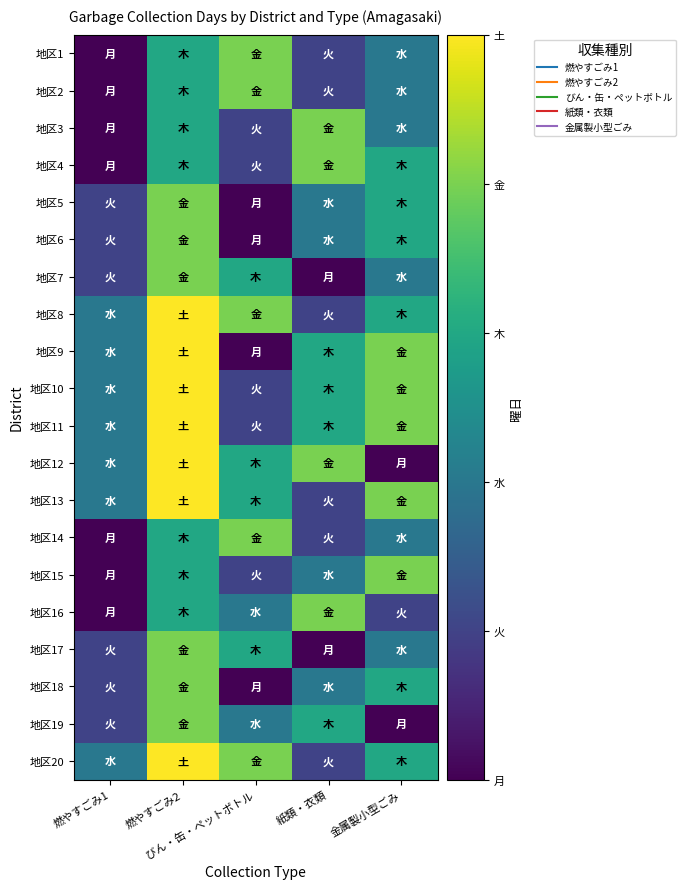

At how many categories does at least one series exceed 2?

5